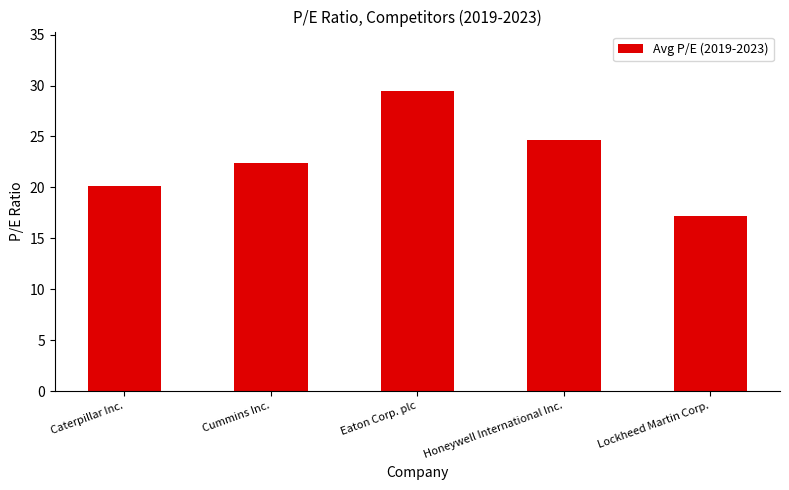

Reading left to right, extract all data points from this chart.

20.1	22.4	29.4	24.7	17.2